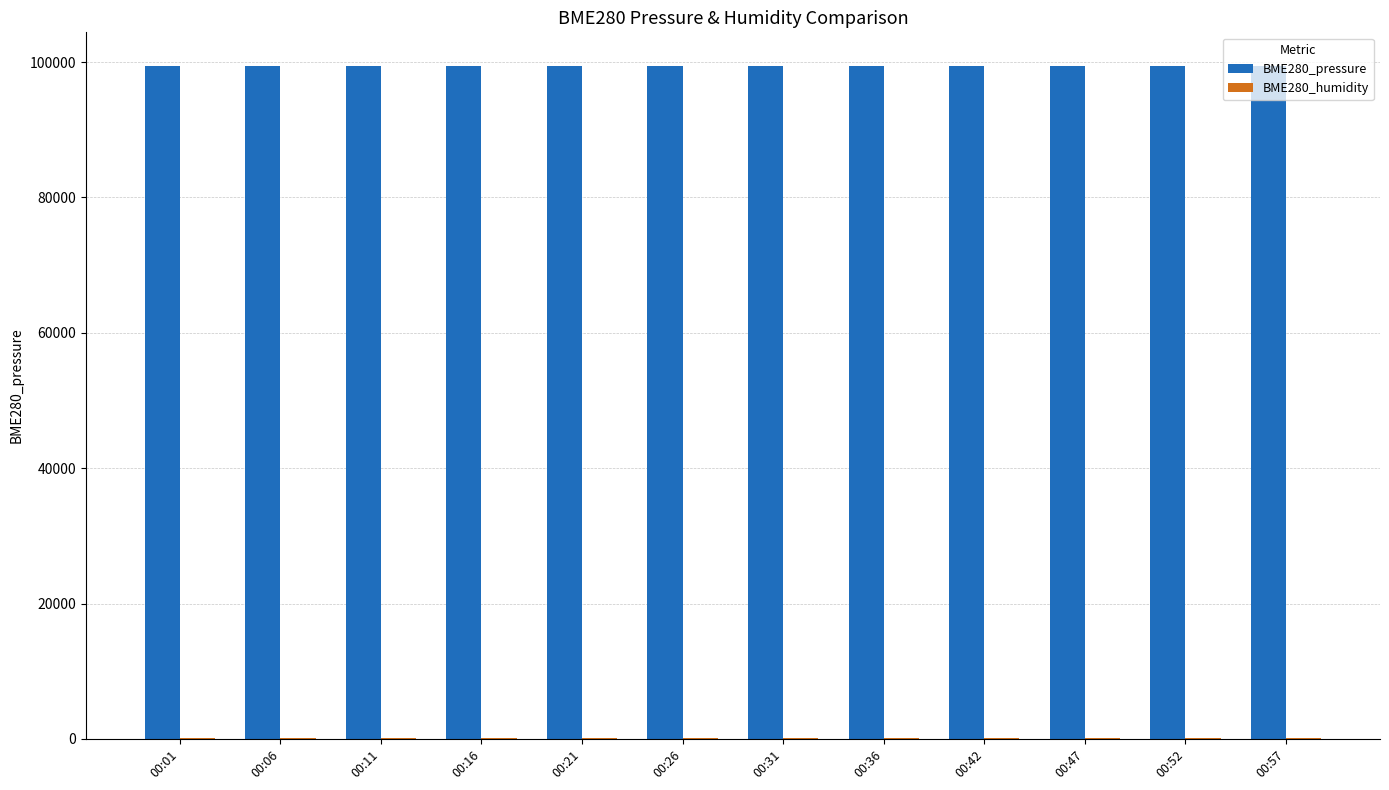

The value of BME280_pressure at 00:36 is 131124.6. True or false?

False